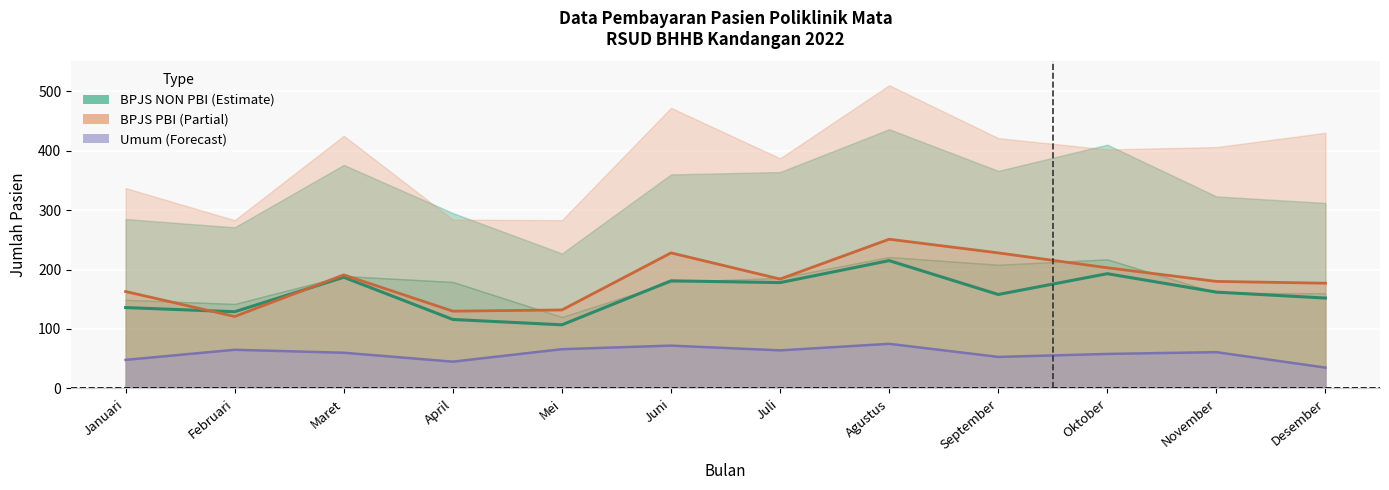

Does the chart display data point markers on the line(s)?

No